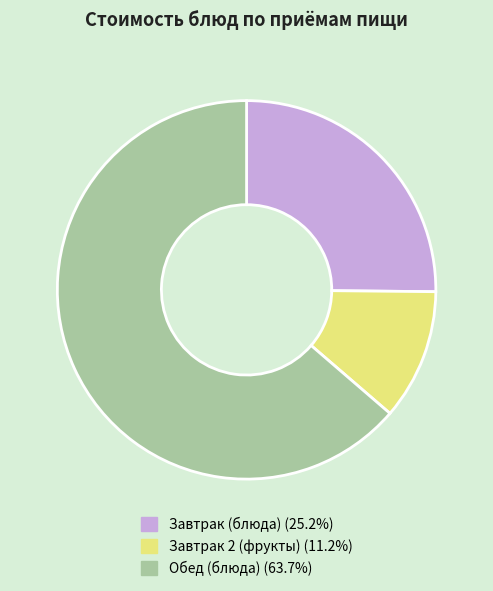

Is there any slice that represents more than half of the pie?

Yes